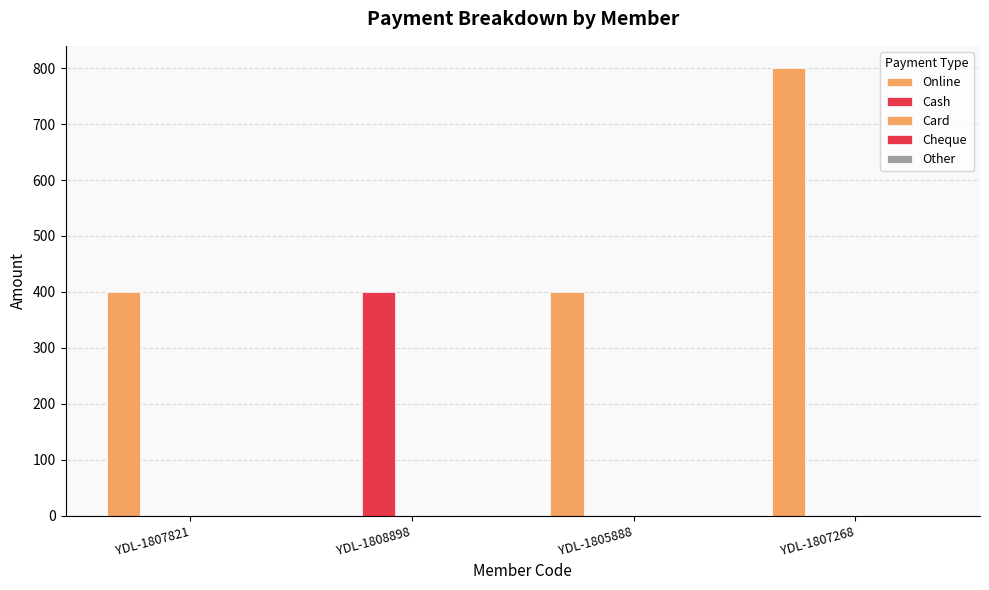

Count the number of categories in the chart.

4